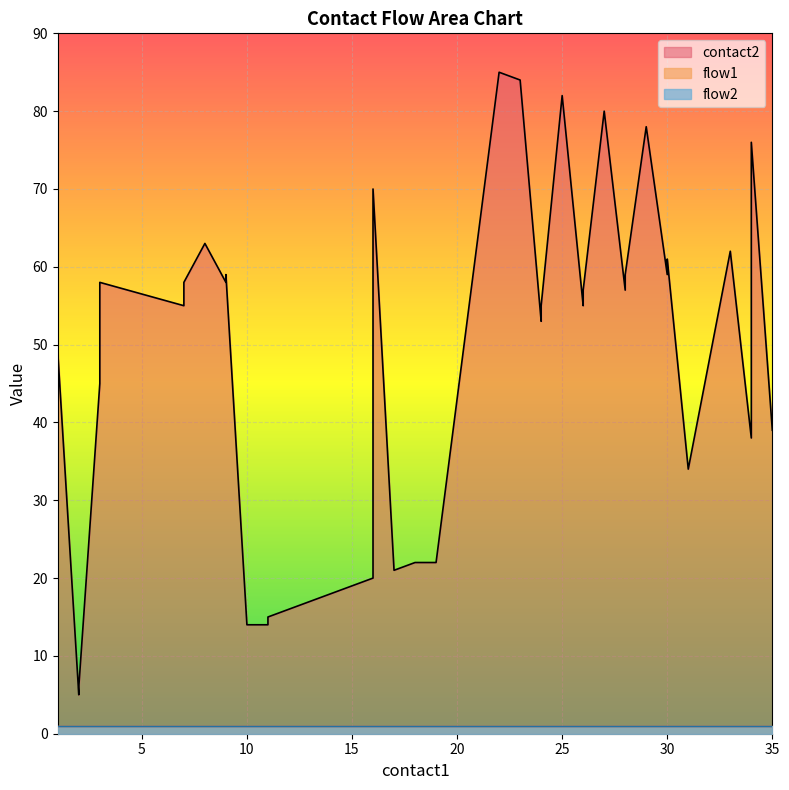

What is the value of the flow1 point at the 32nd from the left?

1